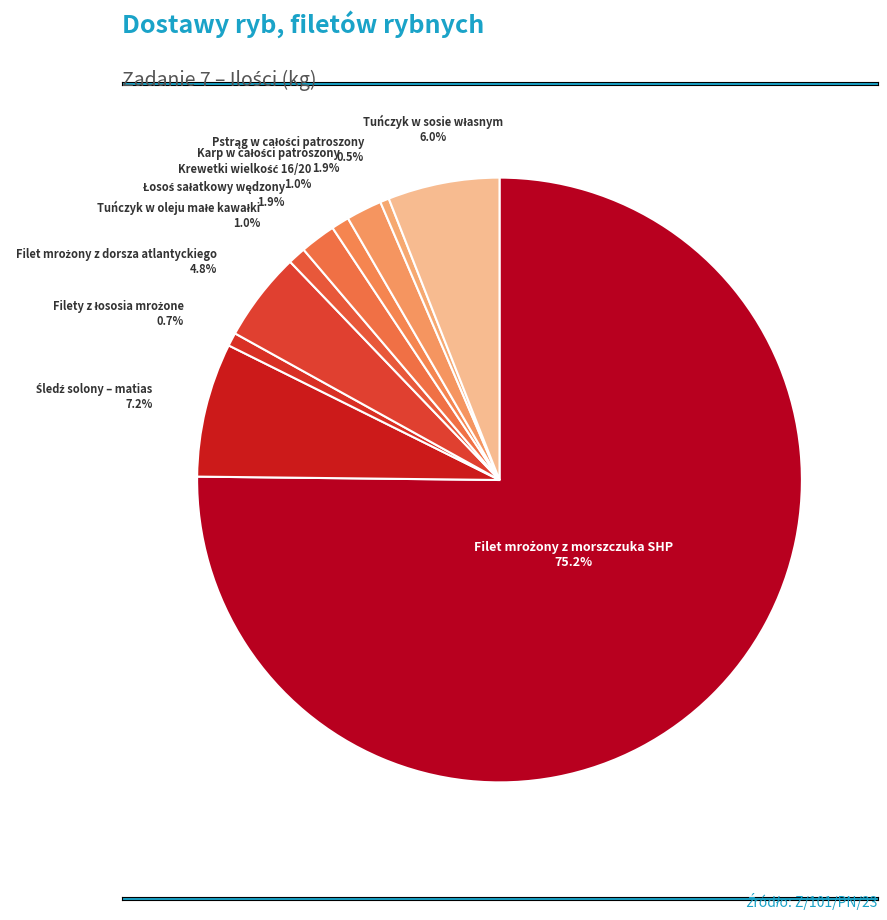

Is there a majority slice in this chart?

Yes